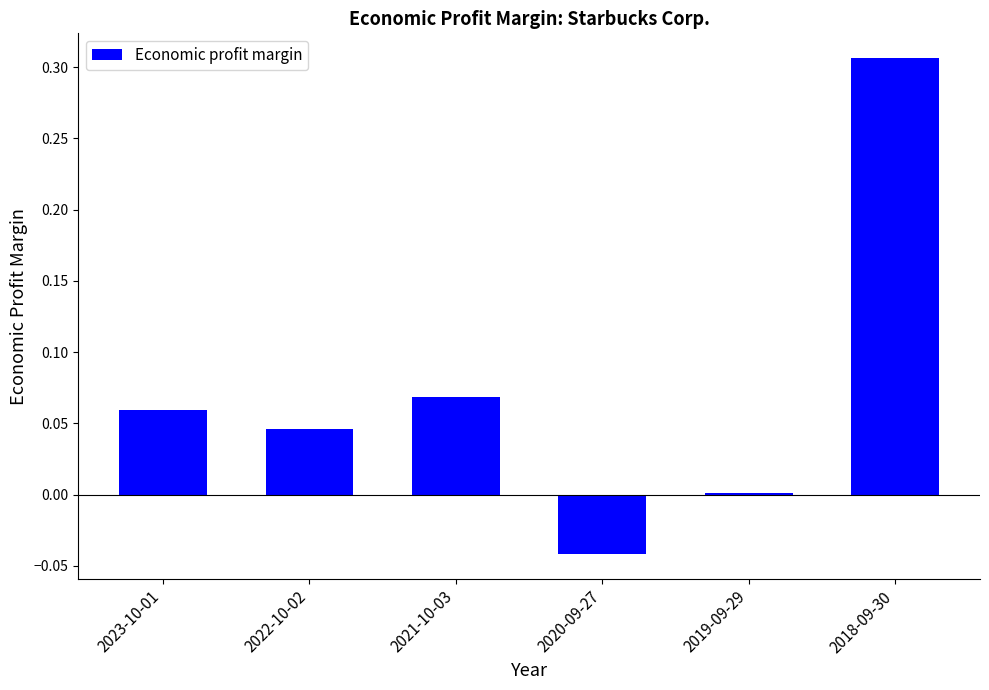

What is the change in value from 2023-10-01 to 2018-09-30?

+0.2